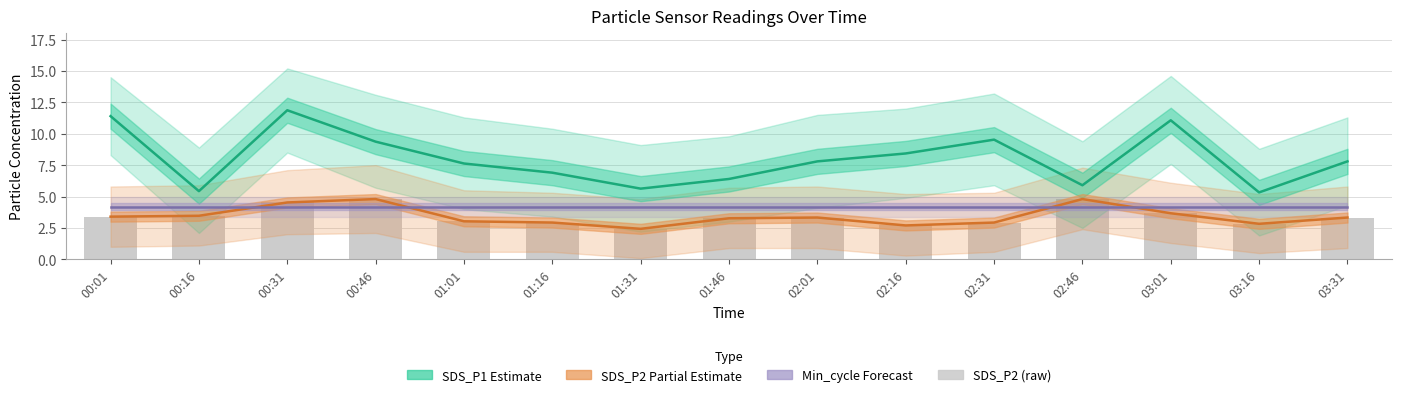

What position from the left is 00:16?

2